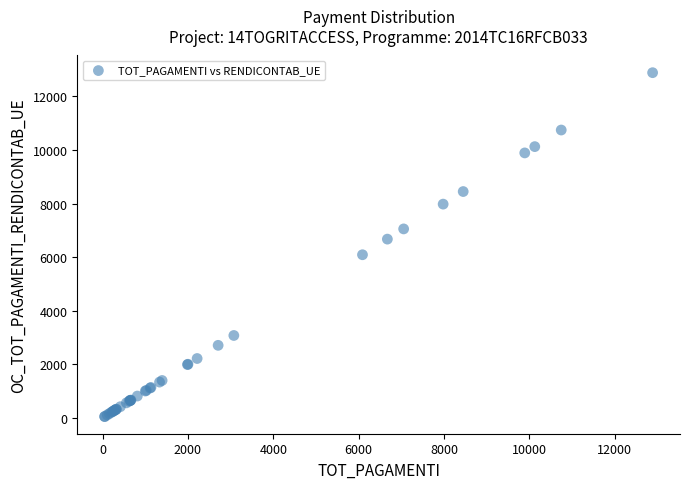

What Y value in the scatter plot is closest to 6468?

6672.9